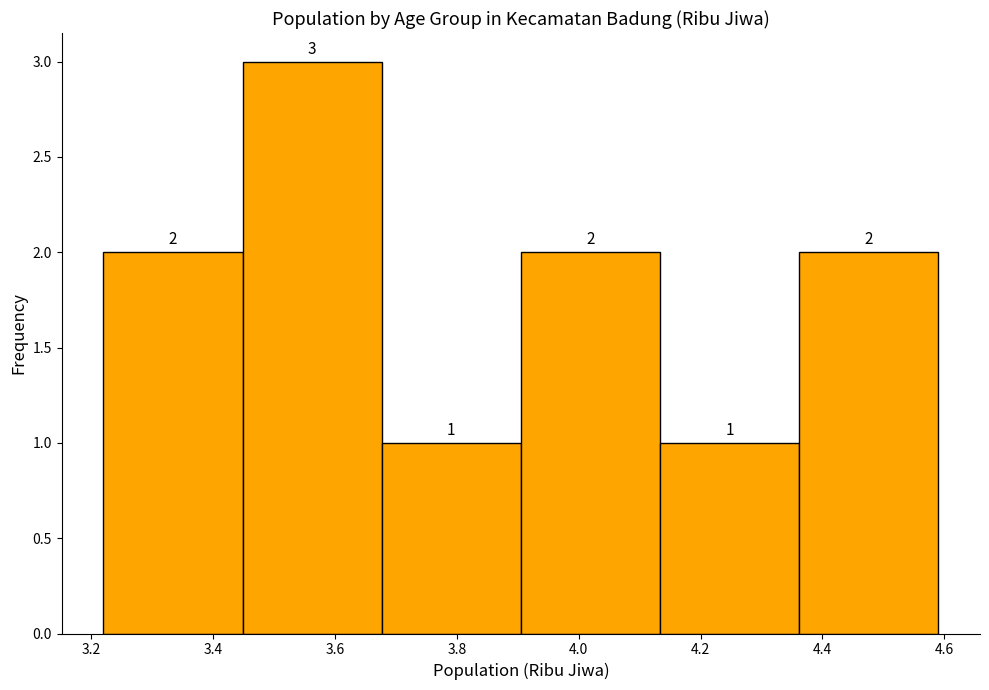

What is the height of the bar covering 4.14 to 4.36 on the x-axis? The bar edges are not printed on the chart, so give them approximately, as read against the axis.

1